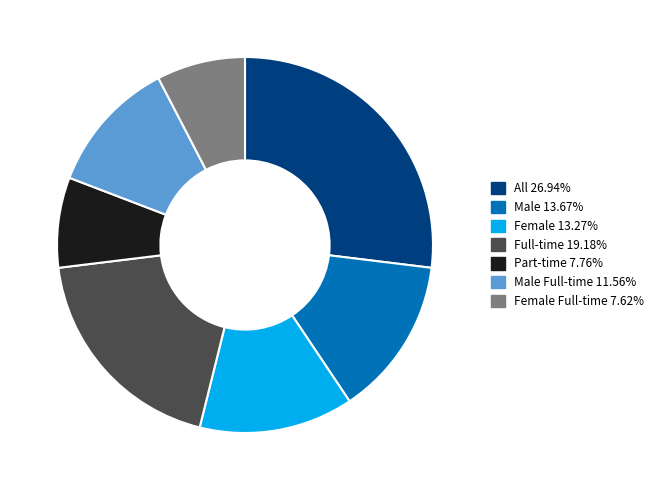

Is there a majority slice in this chart?

No